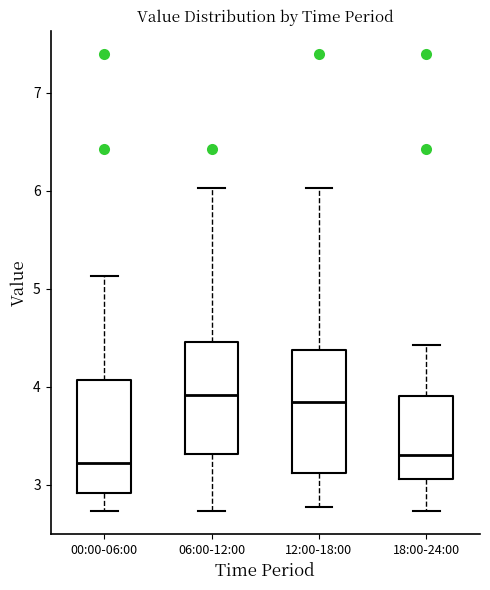

Reading left to right, read every box against the y-axis: the position of its median line, the range the box covers, and the ends of its whiskers. The values are not printed on the chart, so give them approximately, as read against the axis.

00:00-06:00: median 3.2, box 2.9 to 4.1, whiskers 2.7 to 5.1
06:00-12:00: median 3.9, box 3.3 to 4.5, whiskers 2.7 to 6.0
12:00-18:00: median 3.9, box 3.1 to 4.4, whiskers 2.8 to 6.0
18:00-24:00: median 3.3, box 3.1 to 3.9, whiskers 2.7 to 4.4